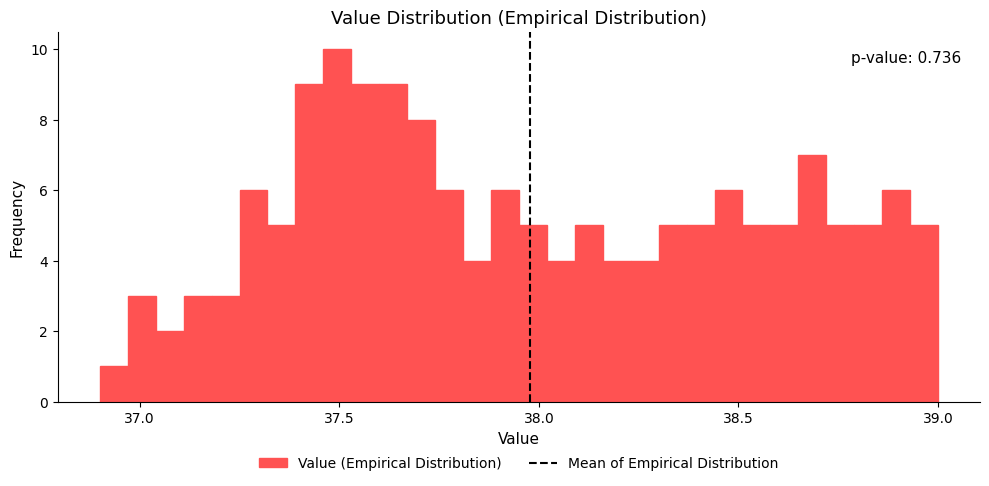

Read against the x-axis, roughly where is the centre of the tallest bar?

37.50